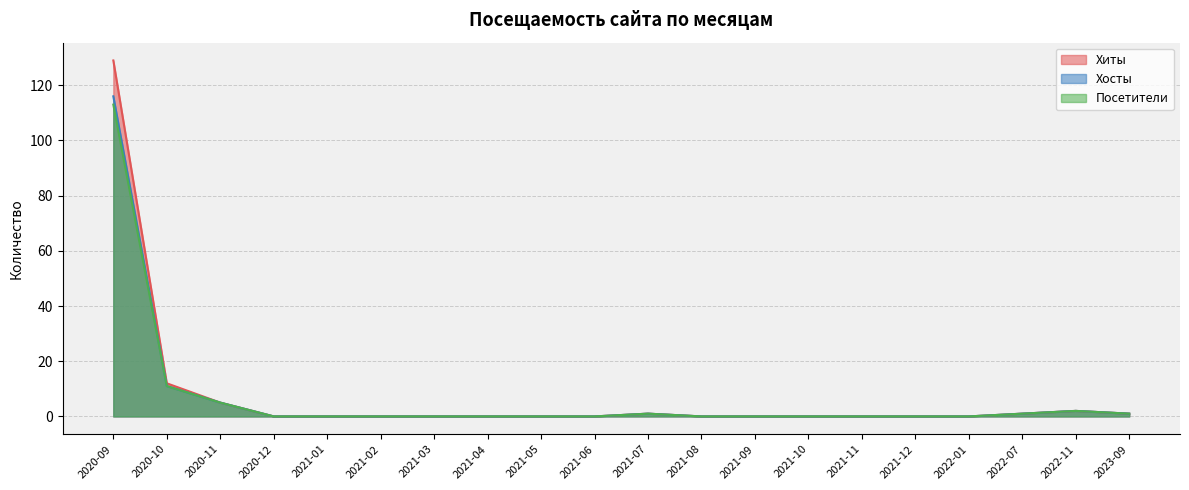

Reading left to right, what are all the values shown in this chart?

Хиты: 129	12	5	0	0	0	0	0	0	0	1	0	0	0	0	0	0	1	2	1
Хосты: 116	11	5	0	0	0	0	0	0	0	1	0	0	0	0	0	0	1	2	1
Посетители: 113	11	5	0	0	0	0	0	0	0	1	0	0	0	0	0	0	1	2	1